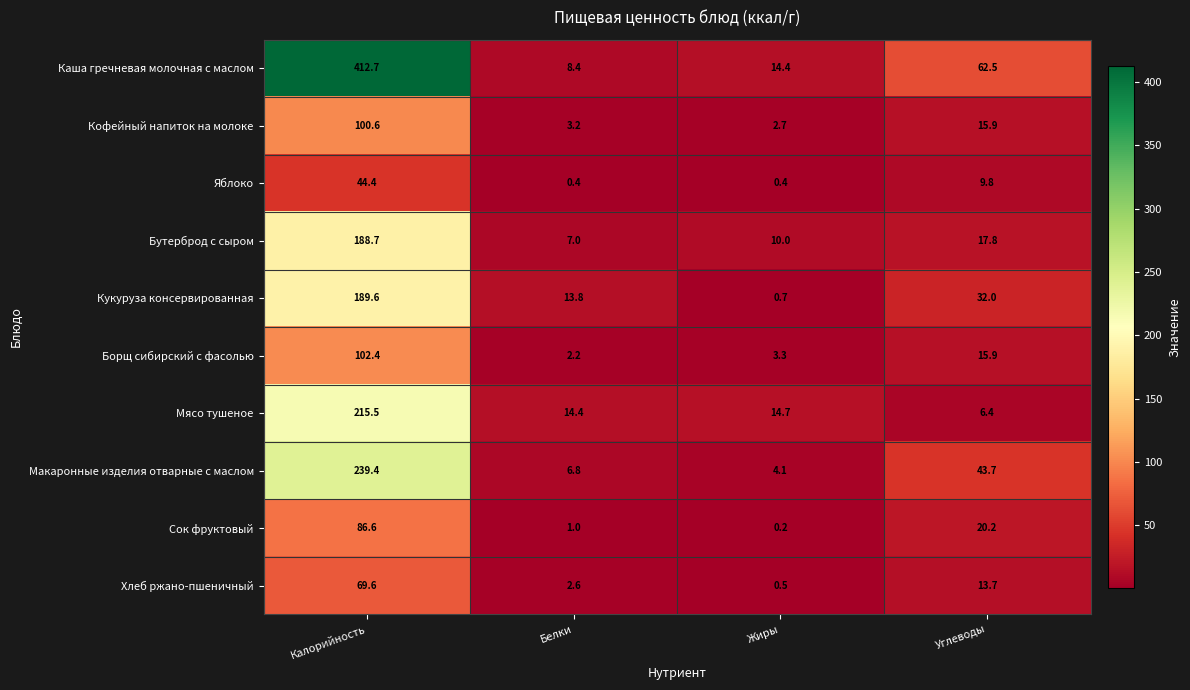

At which category does the chart reach its peak across all series?

Калорийность